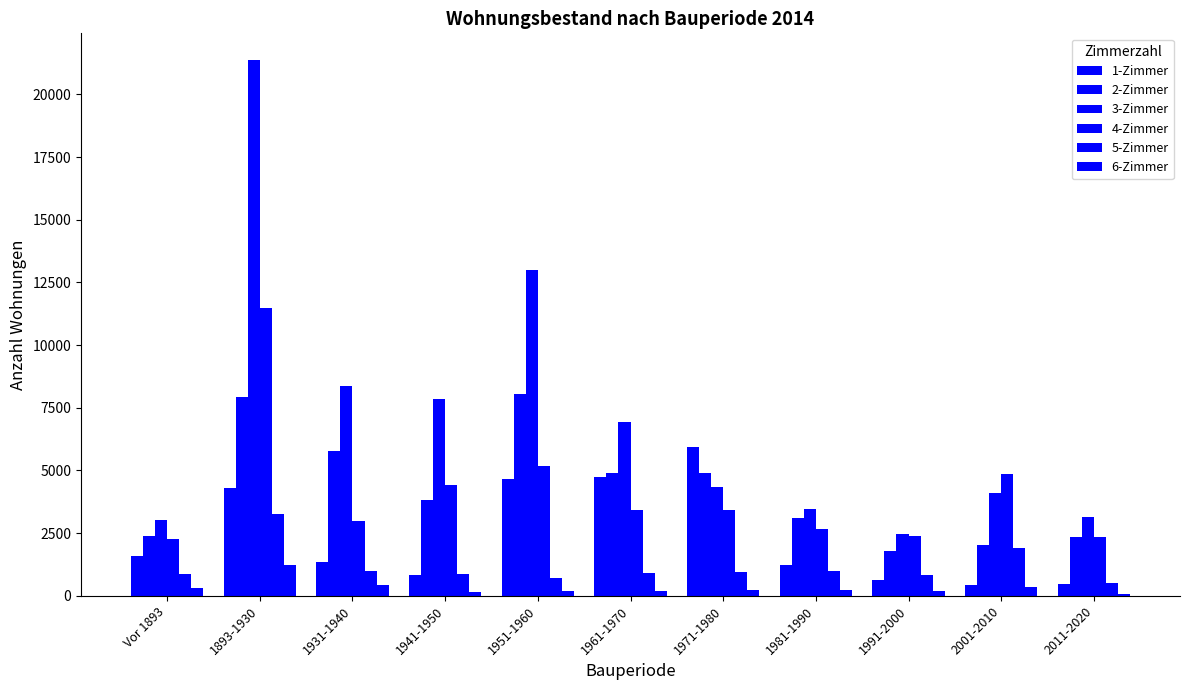

Where is 3-Zimmer nearest to the value 11914?

1951-1960